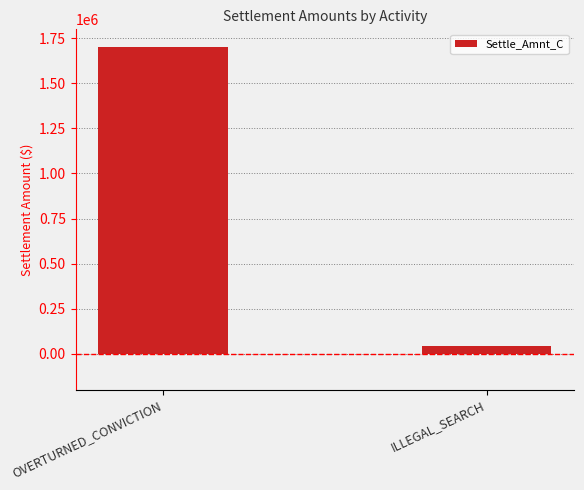

Reading left to right, extract all data points from this chart.

1700000.0	45000.0